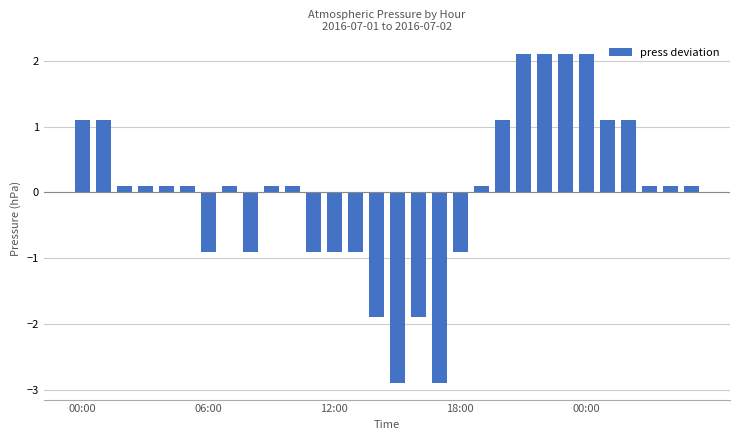

What is the value of the 24th bar from the left?

2.1